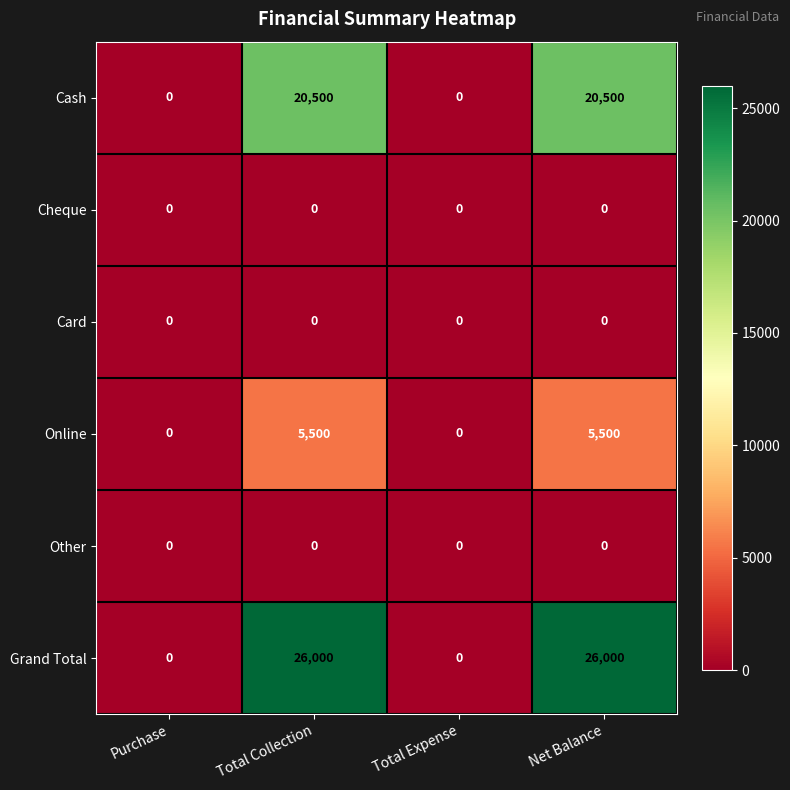

How many Online values are between 0 and 5500?

4